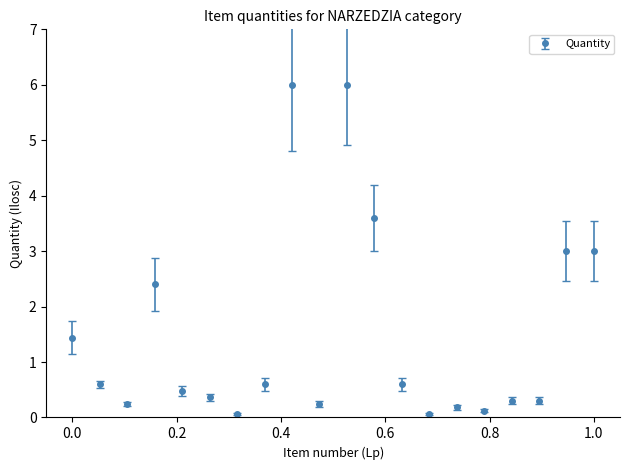

What is the greatest value displayed?

6.0